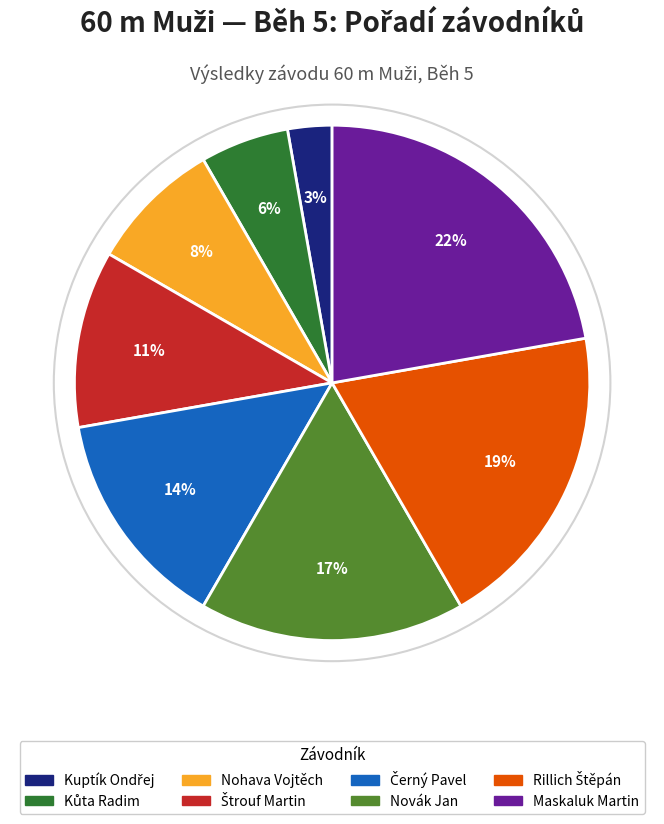

Which category has the biggest portion of the pie?

Maskaluk Martin